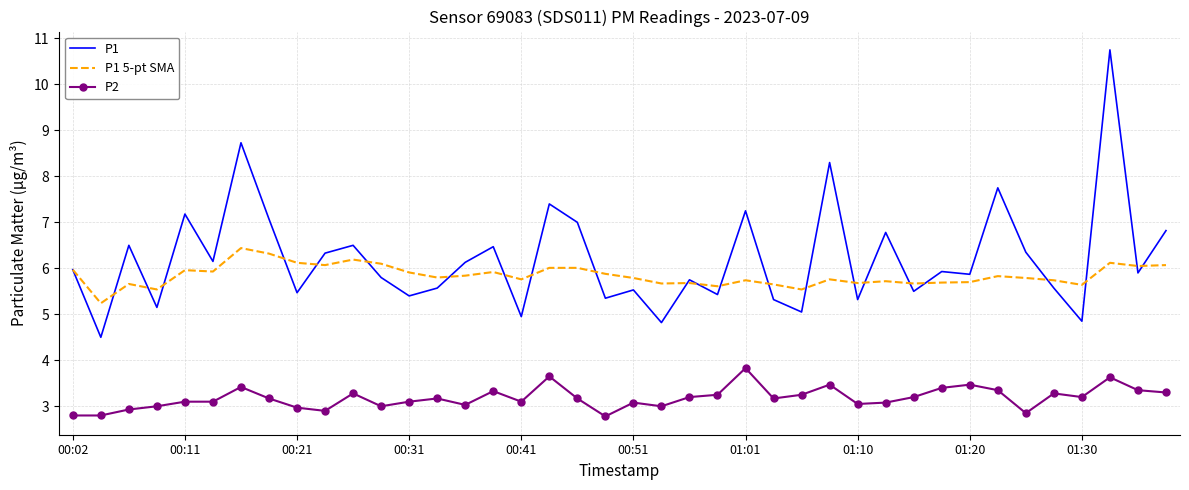

Which series has the largest range (max minus min)?

P1